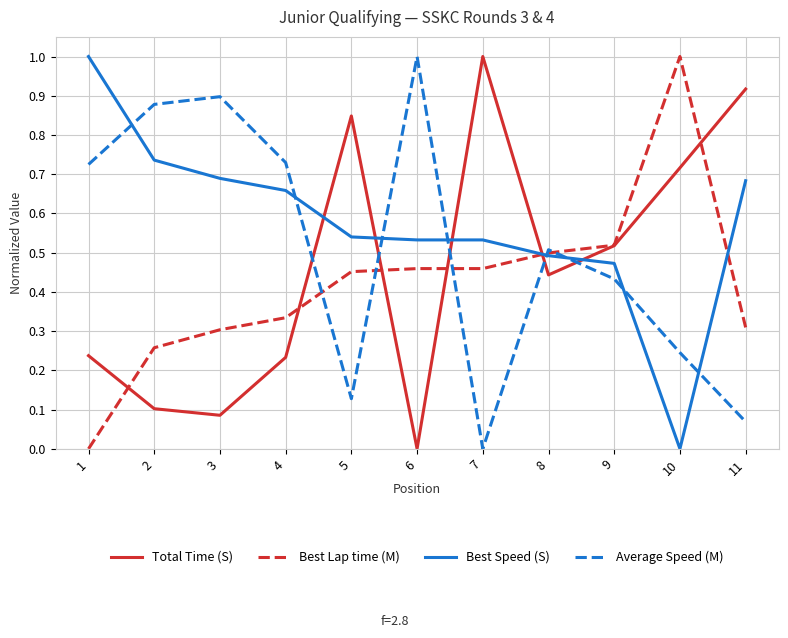

Which series has the largest total across all categories?

Best Speed (S)